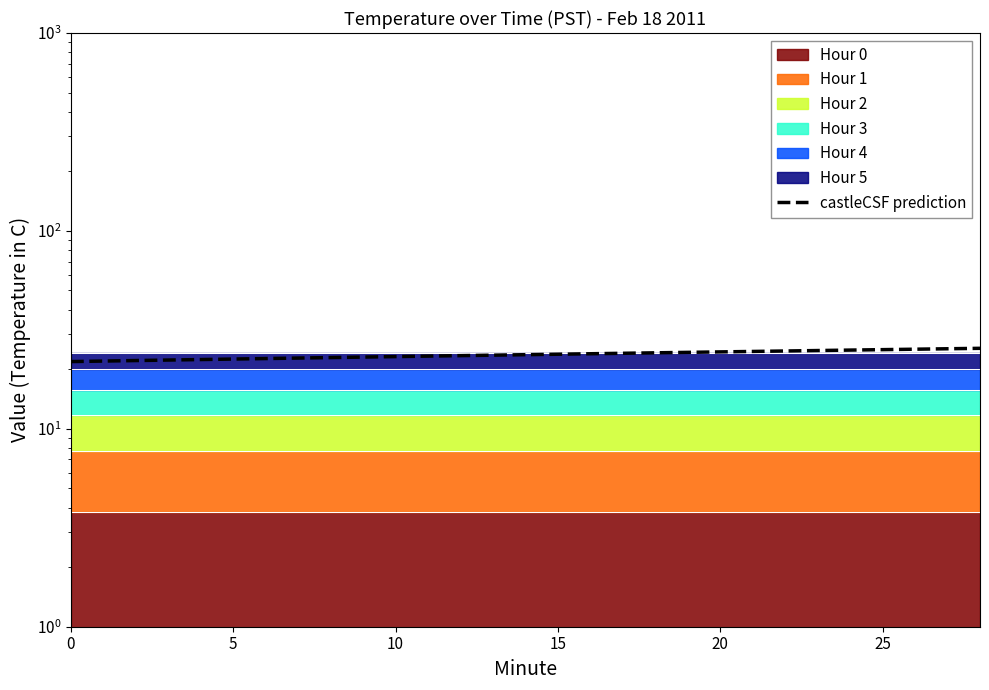

The chart shows a value of 5.0 at 11. True or false?

False